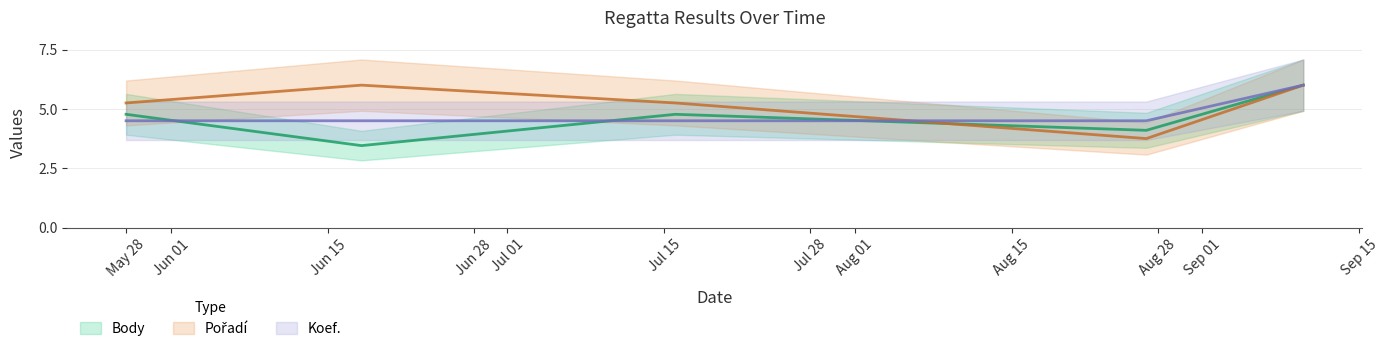

List the series in order of their peak value, highest first.

Body, Pořadí, Koef.